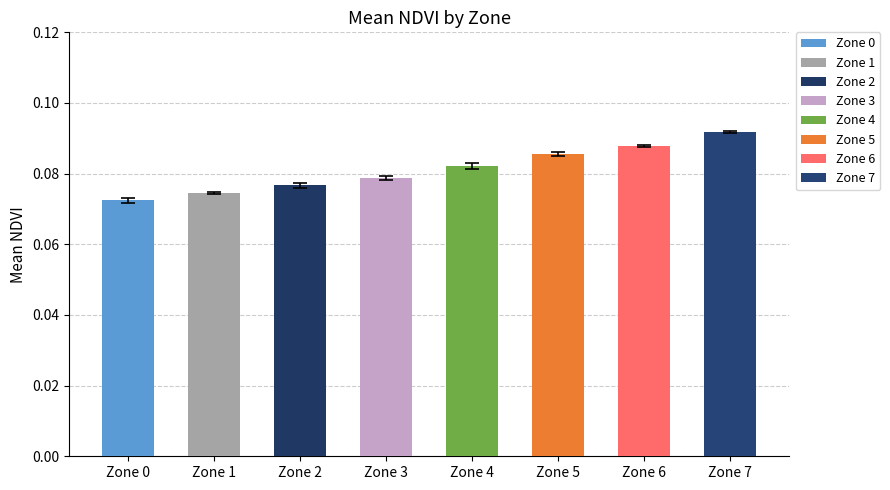

List the labels in order of value, largest first.

Zone 7, Zone 6, Zone 5, Zone 4, Zone 3, Zone 2, Zone 1, Zone 0